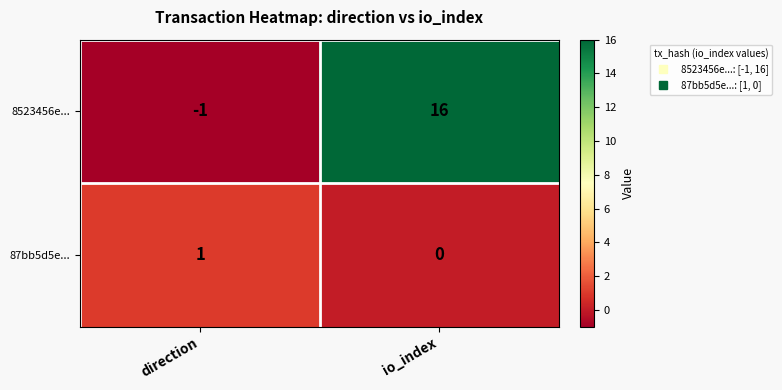

Rank the series at direction from highest to lowest value.

87bb5d5e..., 8523456e...